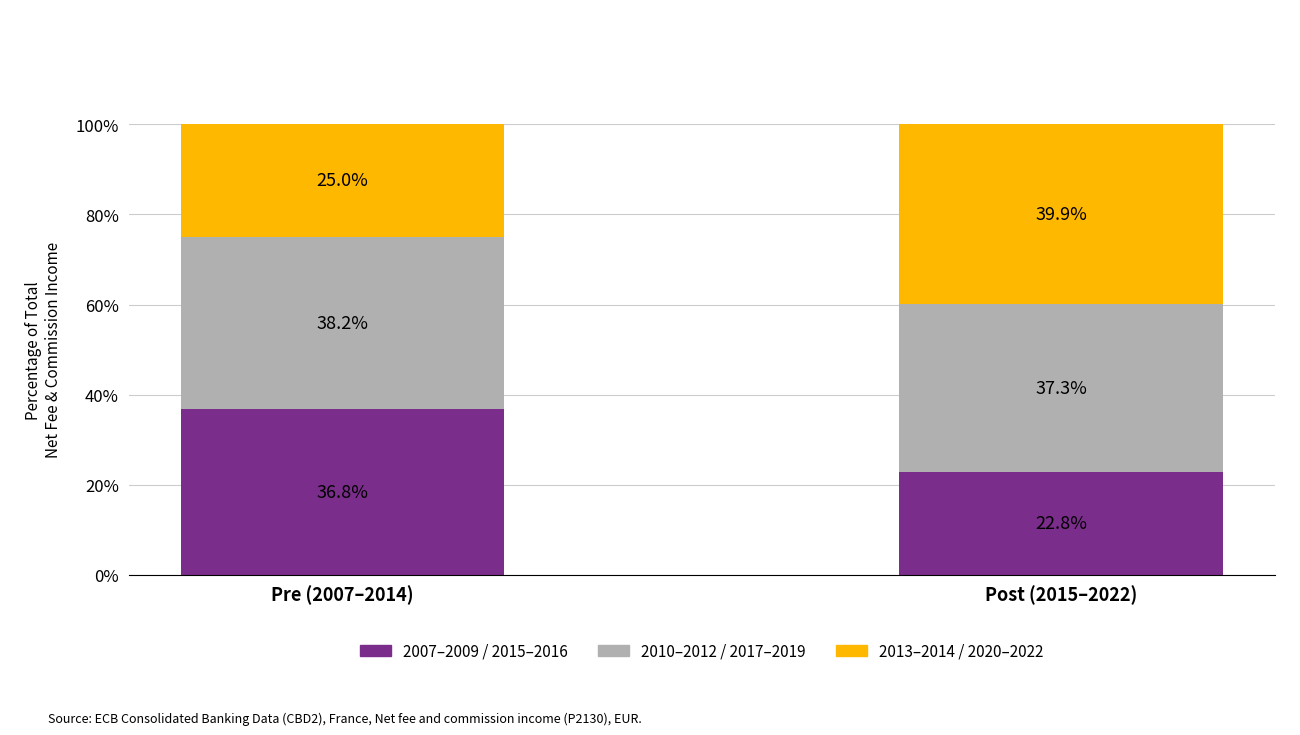

At which label does 2007–2009 / 2015–2016 reach its peak?

Pre (2007–2014)